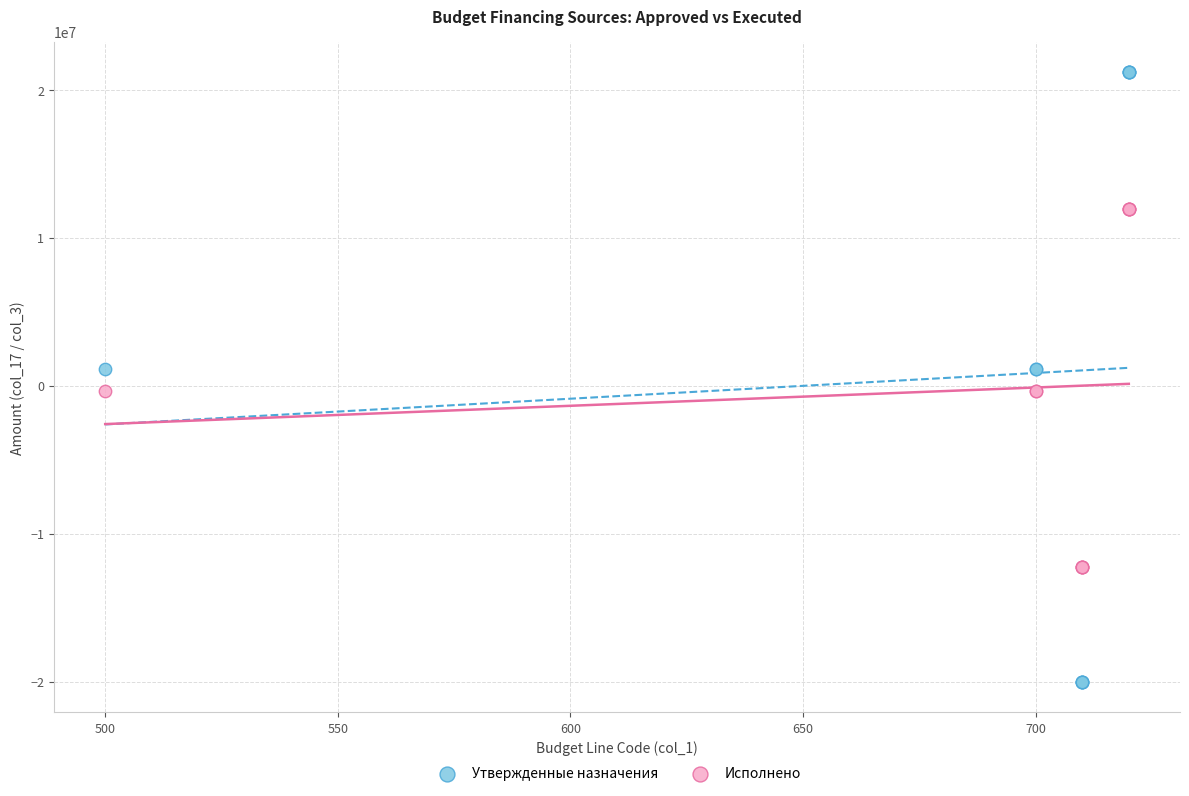

Which series contains the highest Y value?

Утвержденные назначения